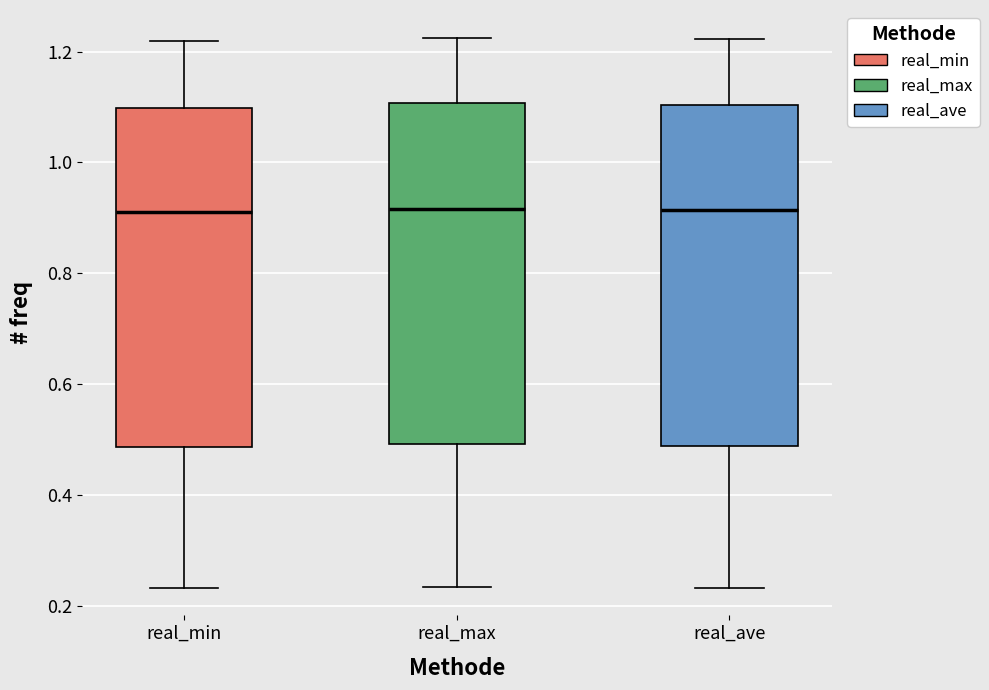

Reading left to right, read every box against the y-axis: the position of its median line, the range the box covers, and the ends of its whiskers. The values are not printed on the chart, so give them approximately, as read against the axis.

real_min: median 0.92, box 0.48 to 1.10, whiskers 0.24 to 1.22
real_max: median 0.92, box 0.50 to 1.10, whiskers 0.24 to 1.22
real_ave: median 0.92, box 0.48 to 1.10, whiskers 0.24 to 1.22